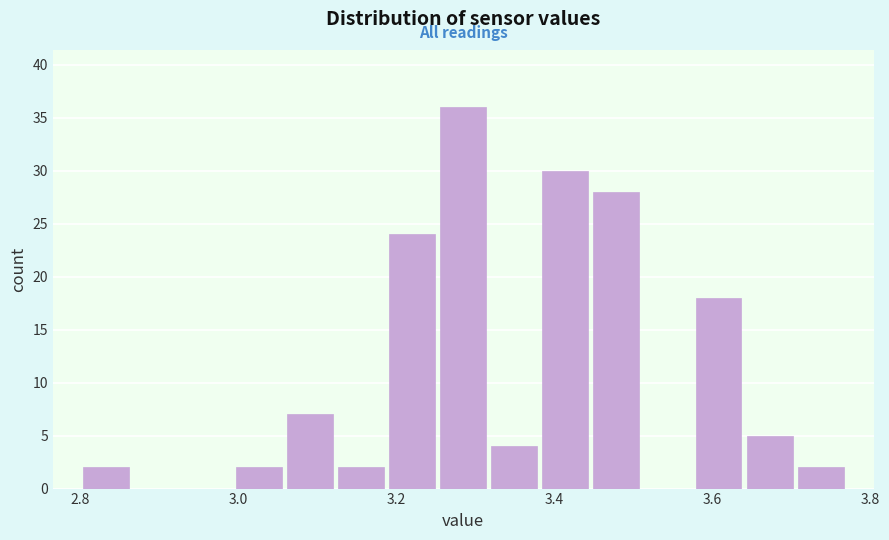

Read against the x-axis, roughly where is the centre of the tallest bar?

3.28